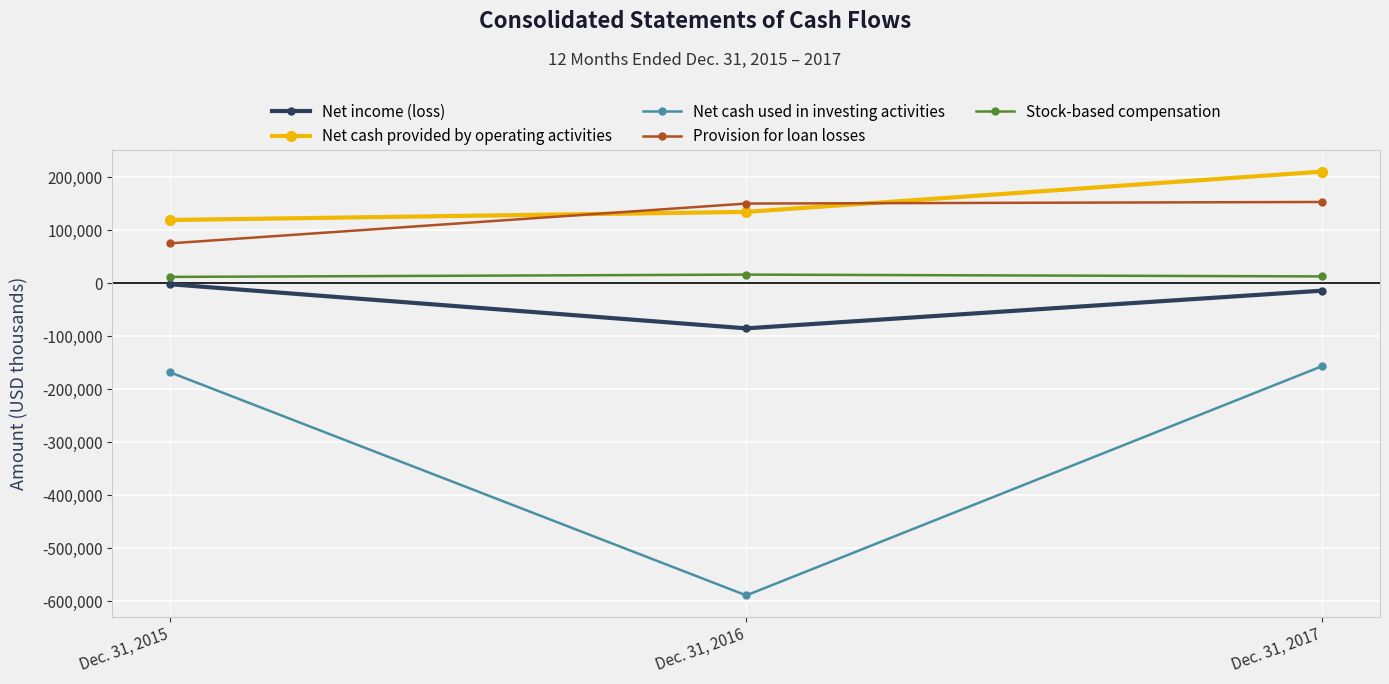

At which category is the sum across all series the highest?

Dec. 31, 2017